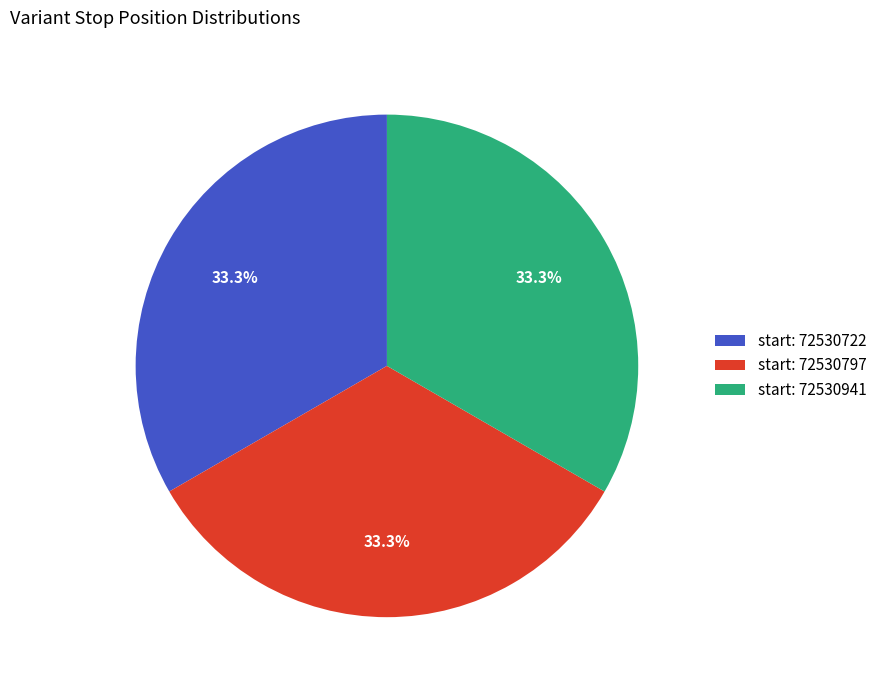

Approximately how many times larger is the value at start: 72530941 compared to start: 72530722?

1.0